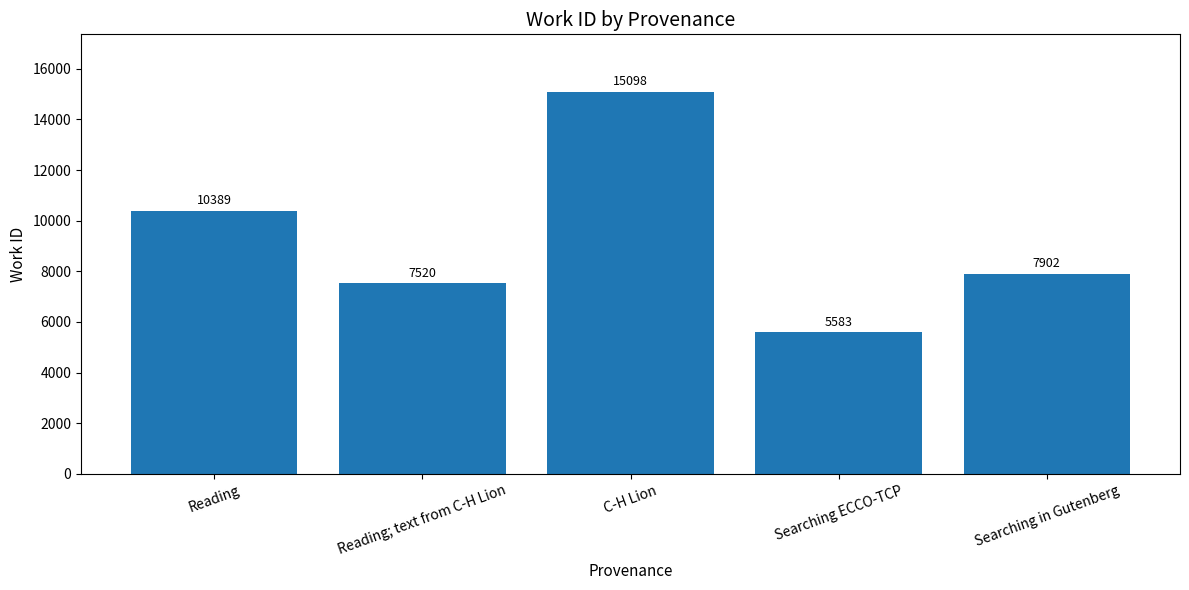

What is the difference between the maximum and minimum values?

9515